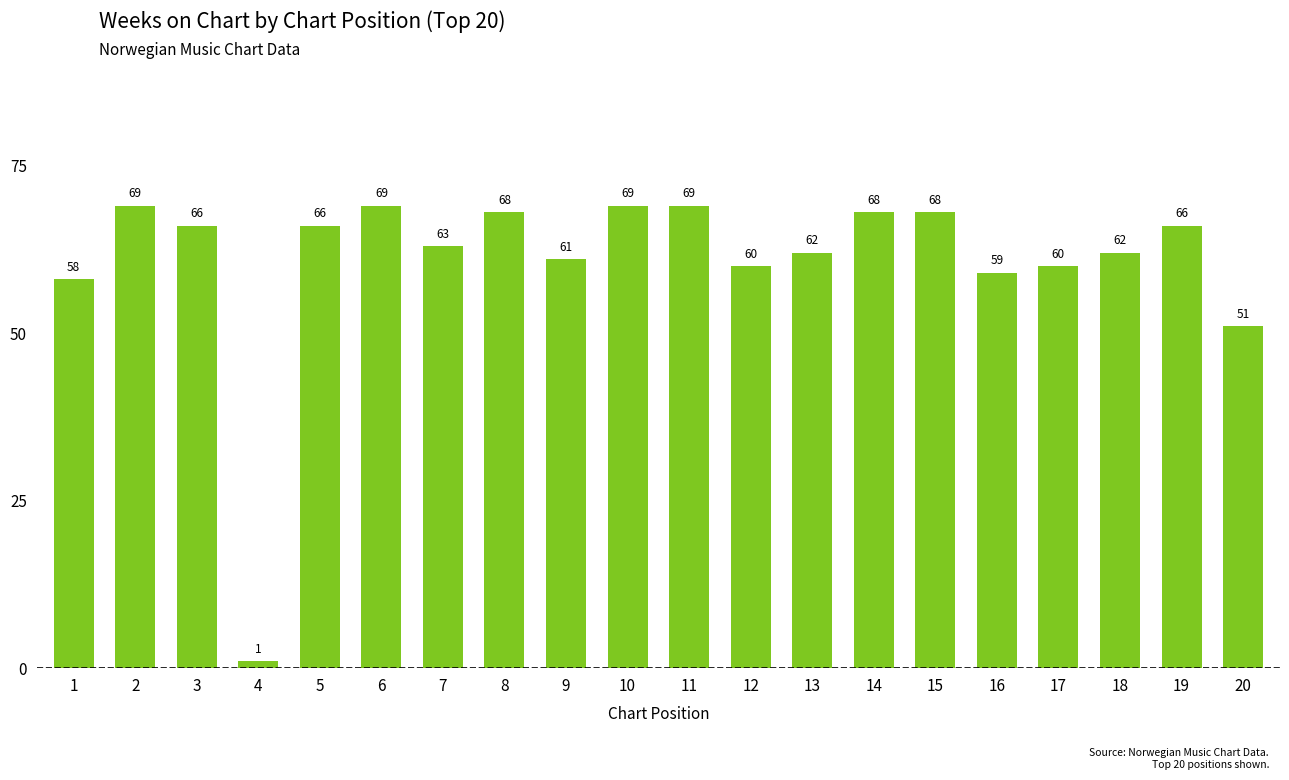

What is the maximum value shown in the chart?

69